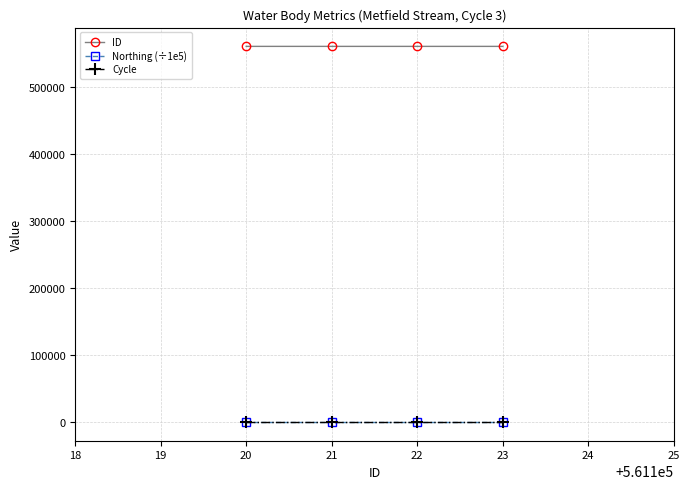

Which series has the largest total across all categories?

ID